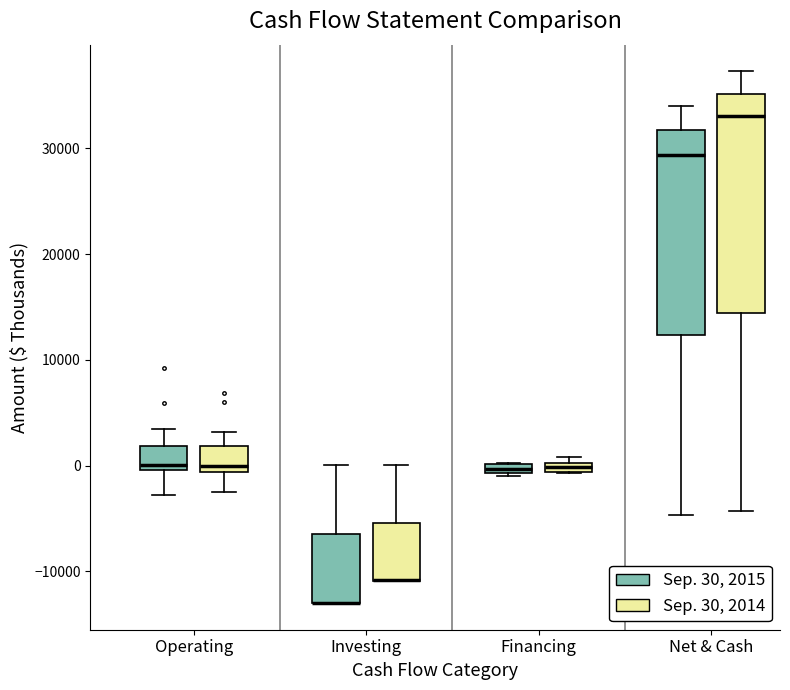

Where is the lower edge of the box for Investing (Sep. 30, 2015) on the y-axis? The values are not printed on the chart, so give them approximately, as read against the axis.

-13000